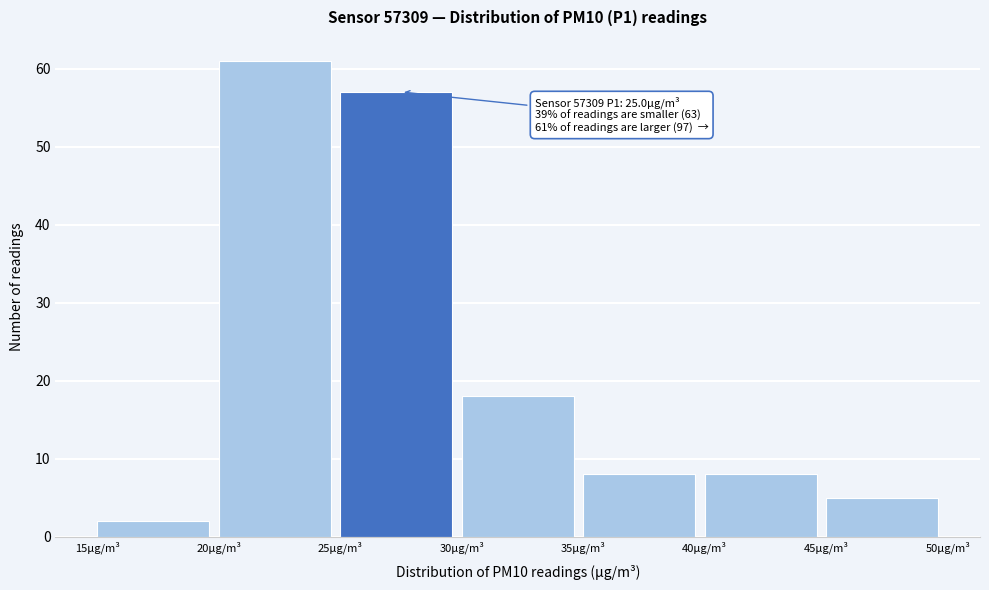

Which range on the x-axis has the tallest bar?

20 to 25